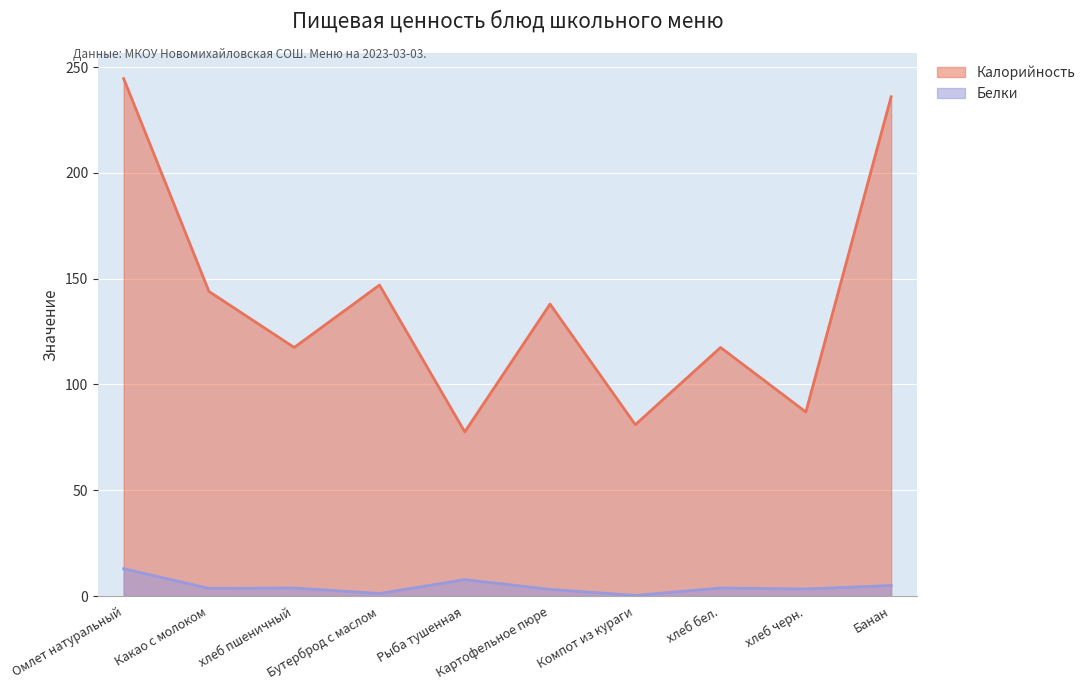

Is it true that Калорийность equals 244.6 at Омлет натуральный?

True